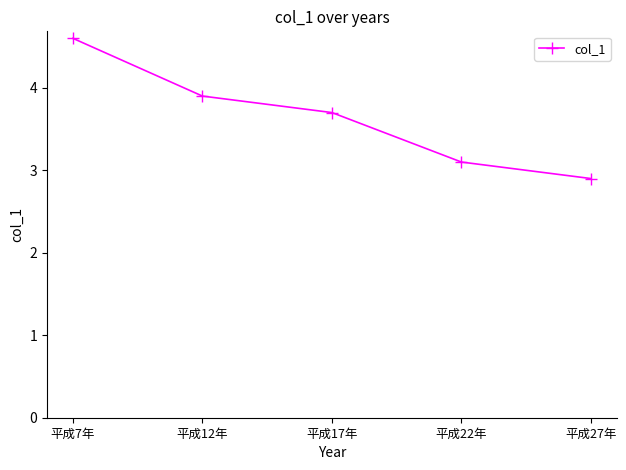

What is the greatest value displayed?

4.6